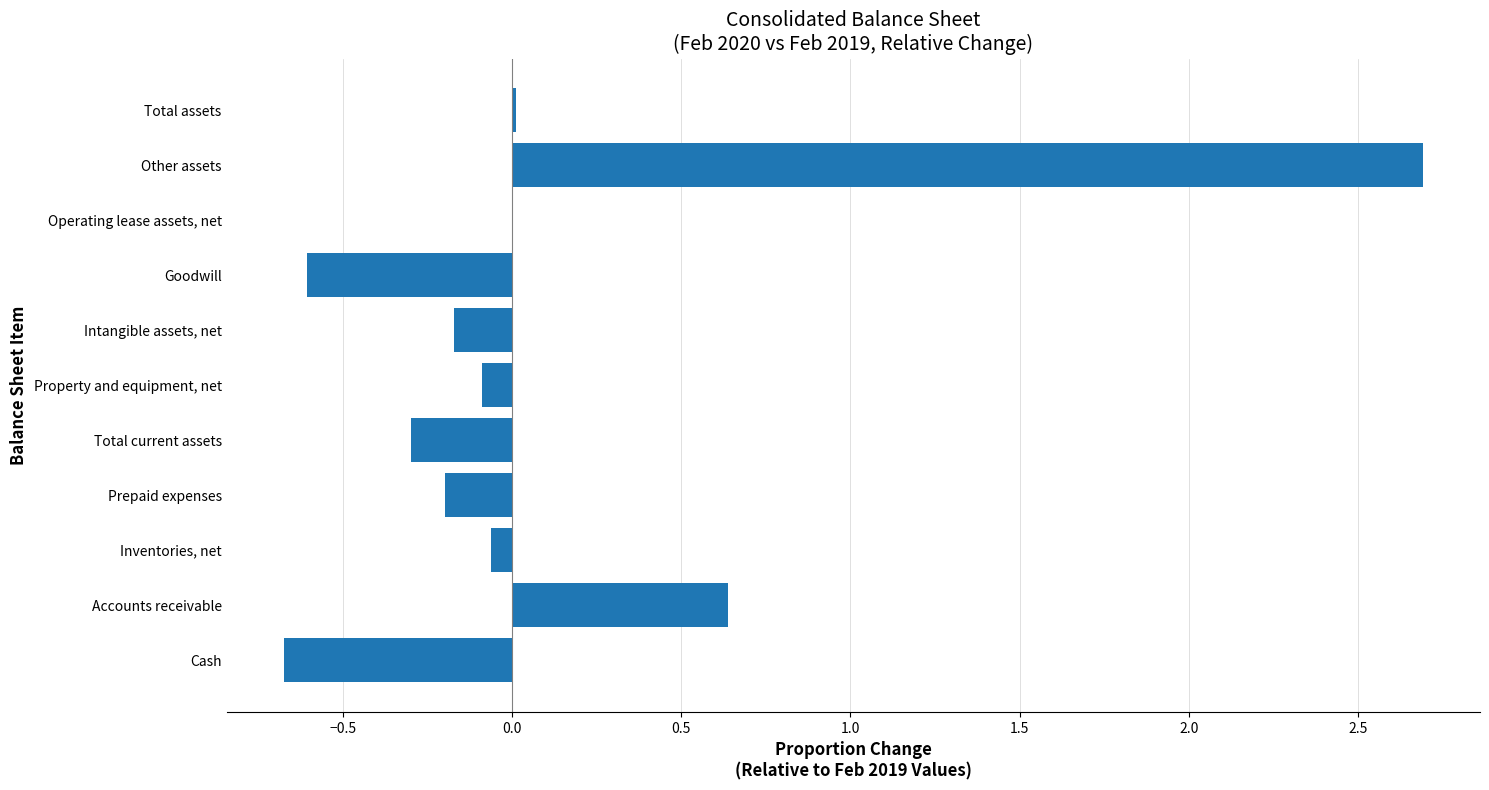

What is the approximate value at Other assets?

2.7